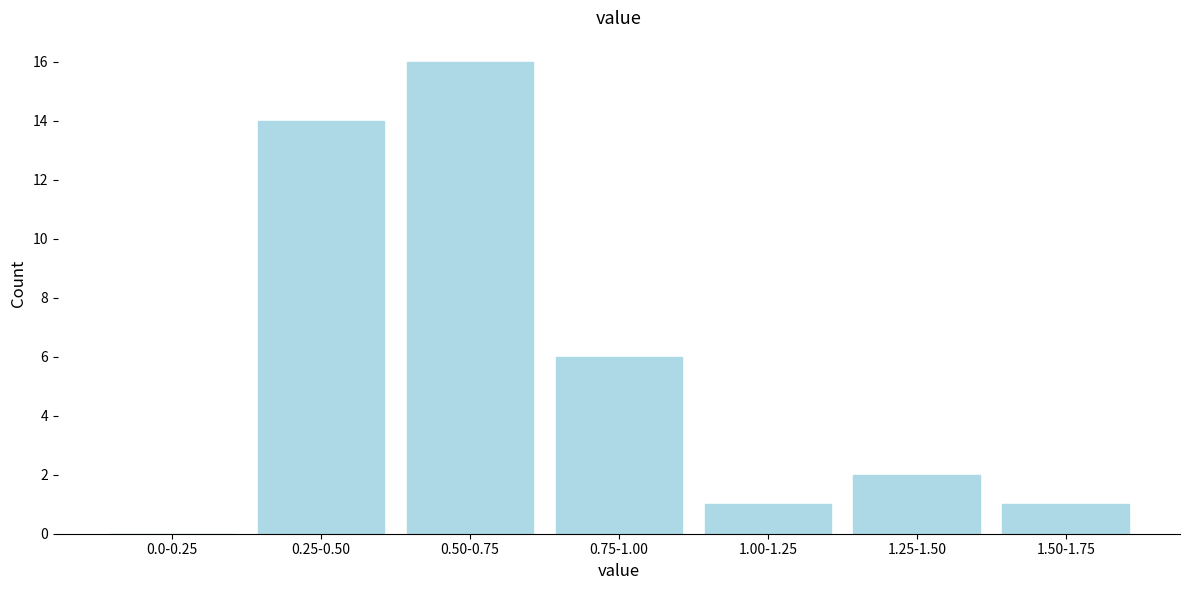

Reading left to right, what are all the values shown in this chart?

0.0-0.25=0	0.25-0.50=14	0.50-0.75=16	0.75-1.00=6	1.00-1.25=1	1.25-1.50=2	1.50-1.75=1